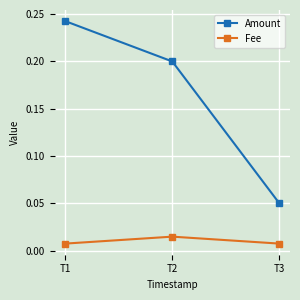

Does the chart have visible grid lines?

Yes